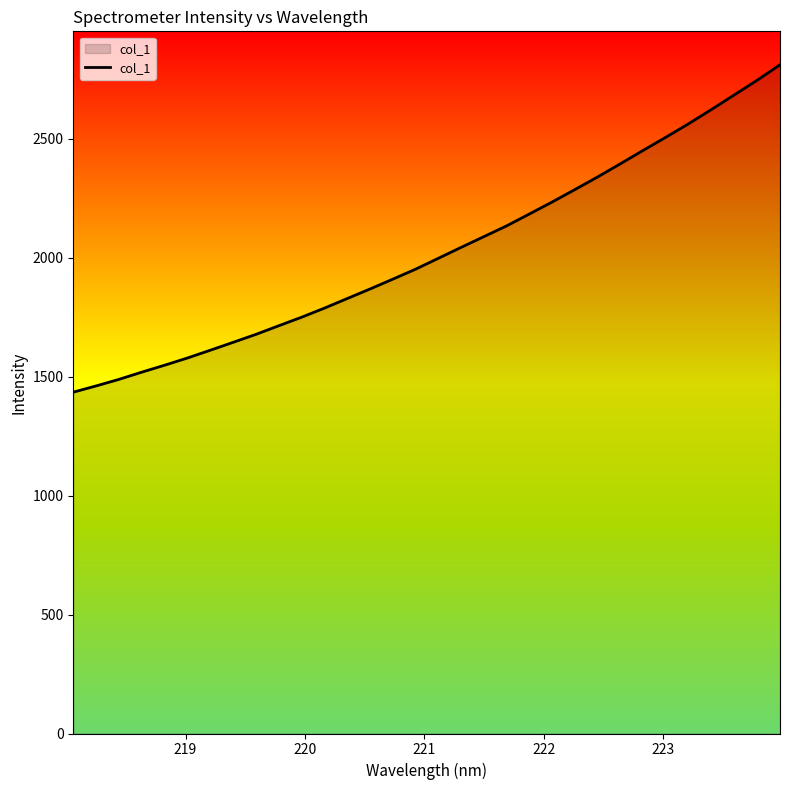

What is the minimum value shown in the chart?

1435.2